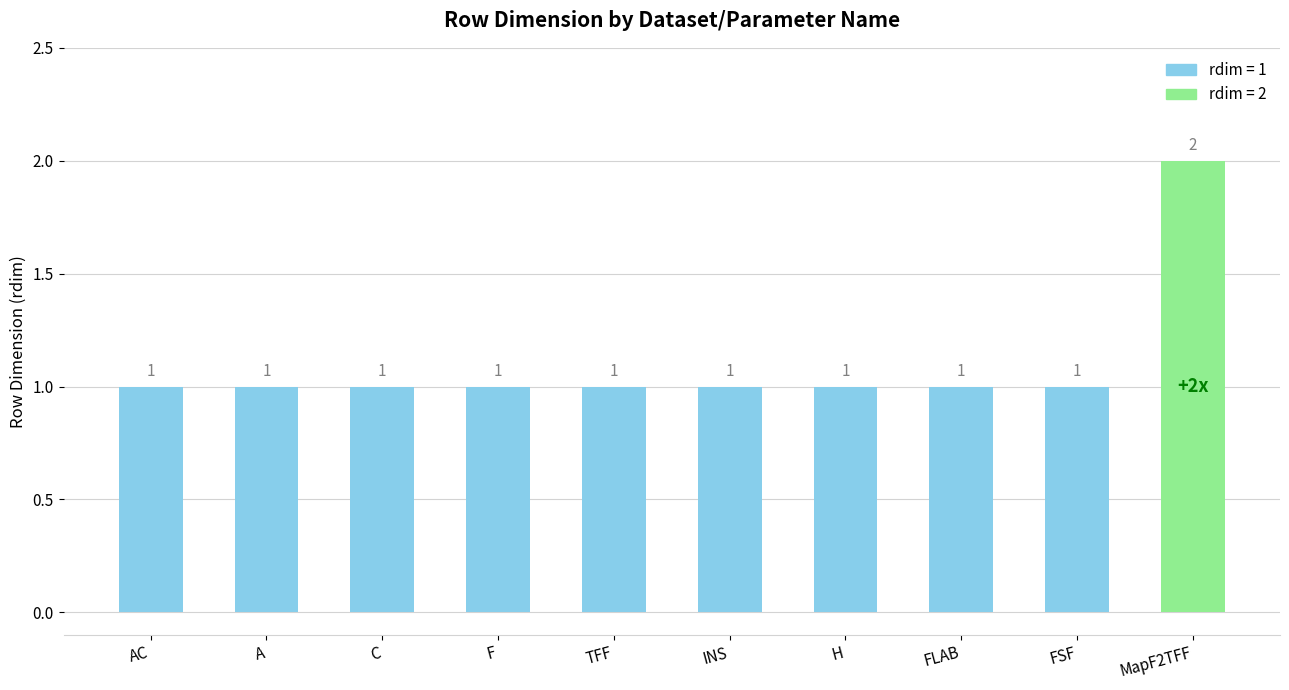

What is the label of the 8th bar from the right?

C